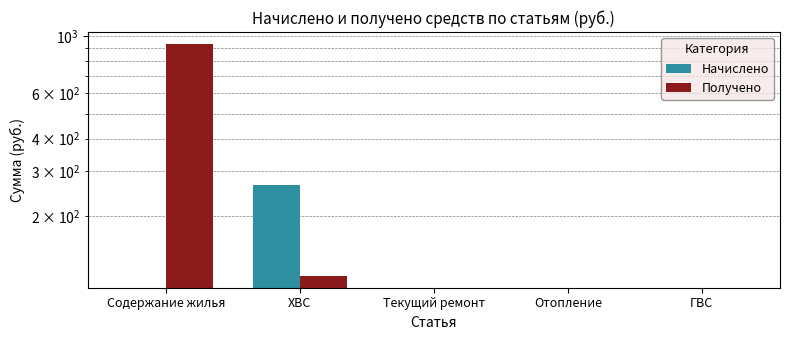

Which category has the lowest value across all series?

Содержание жилья